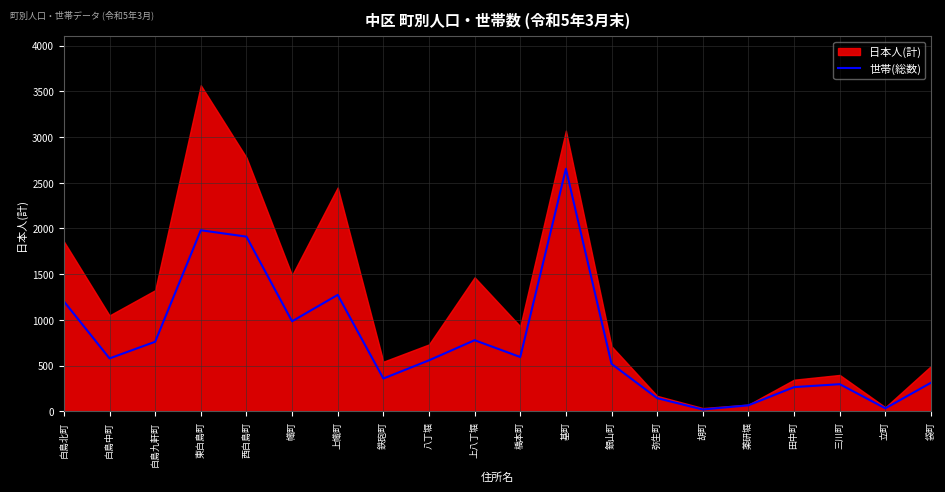

True or false: 世帯(総数) has a value of 777 at 上八丁堀.

True